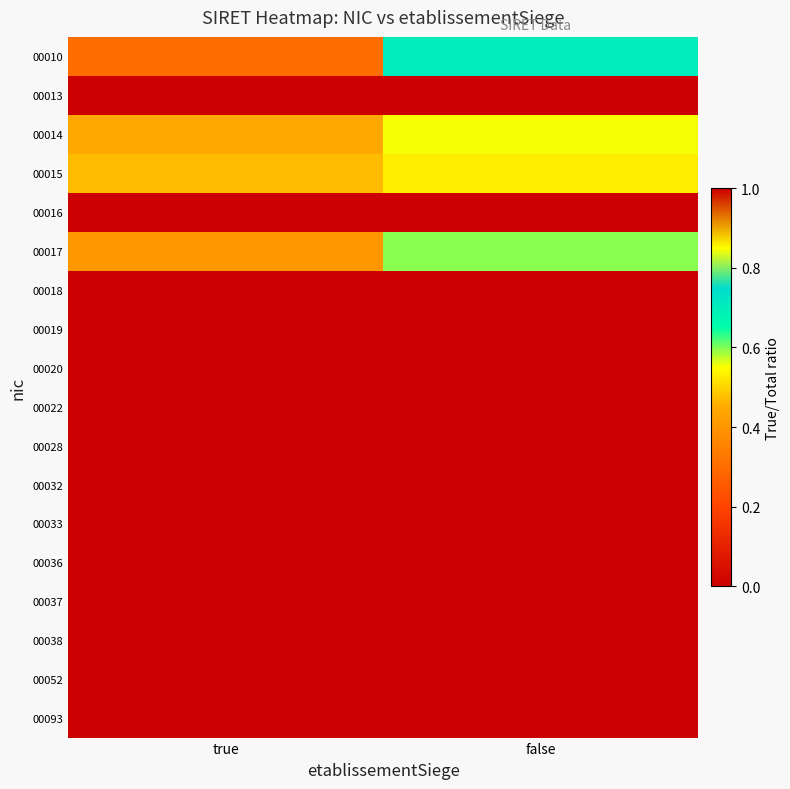

At how many categories does at least one series exceed 0?

2